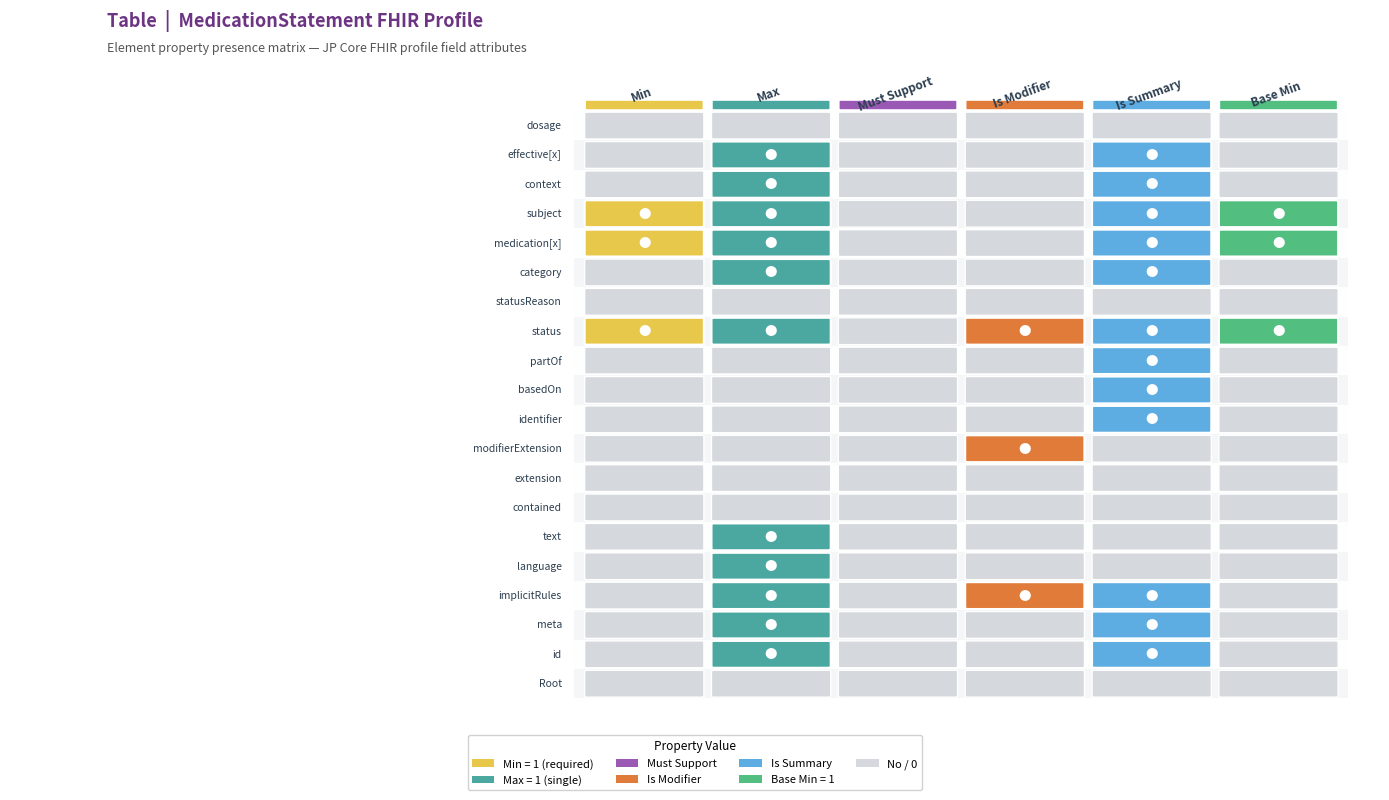

Which series has the largest range (max minus min)?

Min